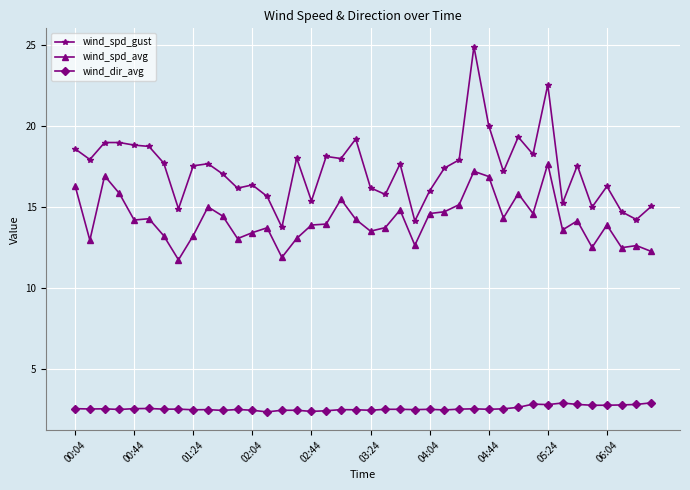

Rank the series by their average value, from highest to lowest.

wind_spd_gust, wind_spd_avg, wind_dir_avg